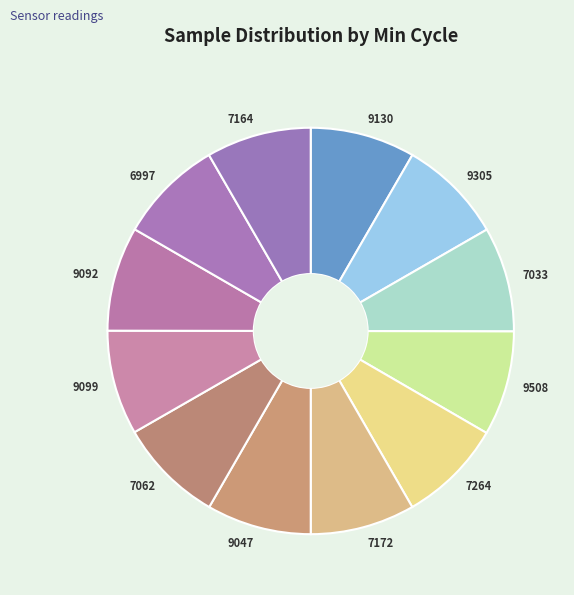

Is there any slice that represents more than half of the pie?

No